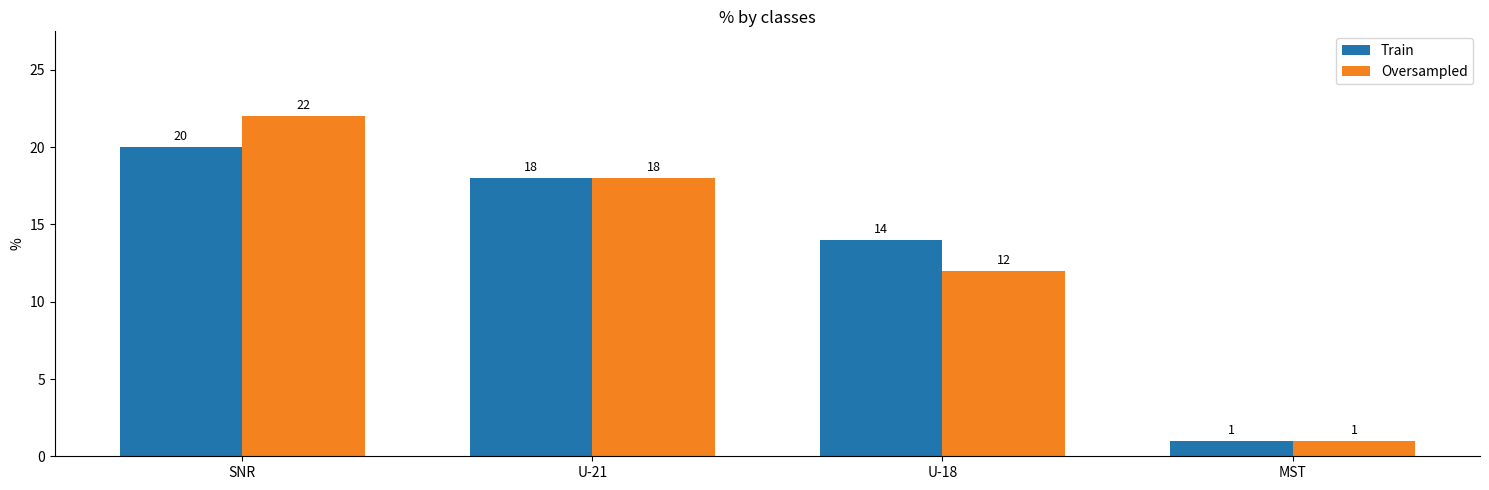

What position from the left is U-21?

2